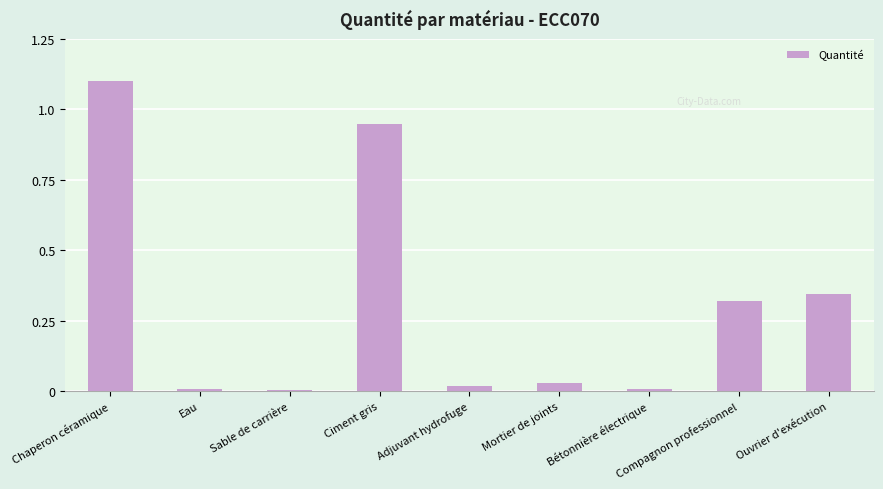

Which has a higher value, Ciment gris or Adjuvant hydrofuge?

Ciment gris